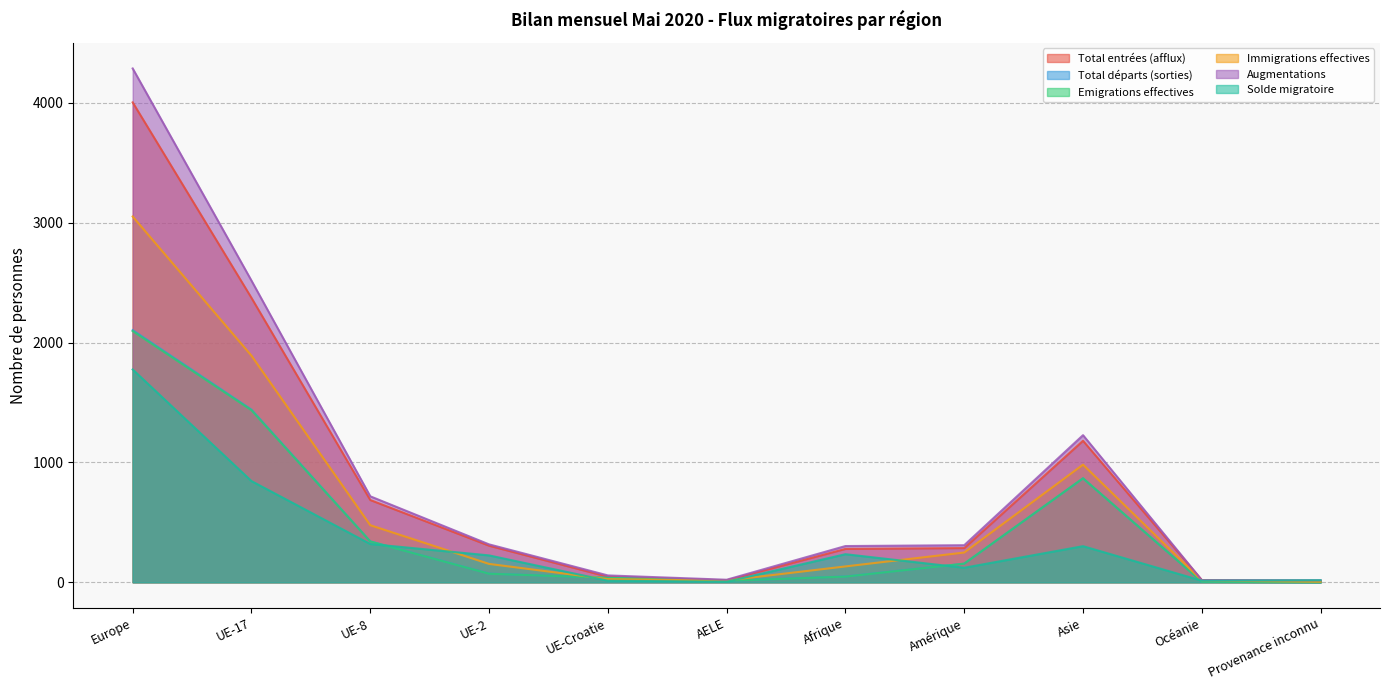

What are all the series names shown in the legend?

Total entrées (afflux), Total départs (sorties), Emigrations effectives, Immigrations effectives, Augmentations, Solde migratoire